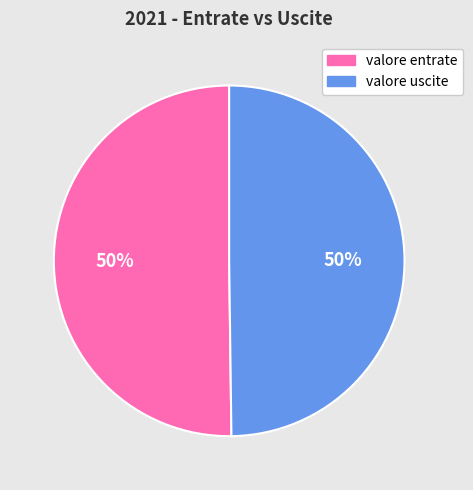

What is the ratio of the value at valore uscite to the value at valore entrate?

1.0